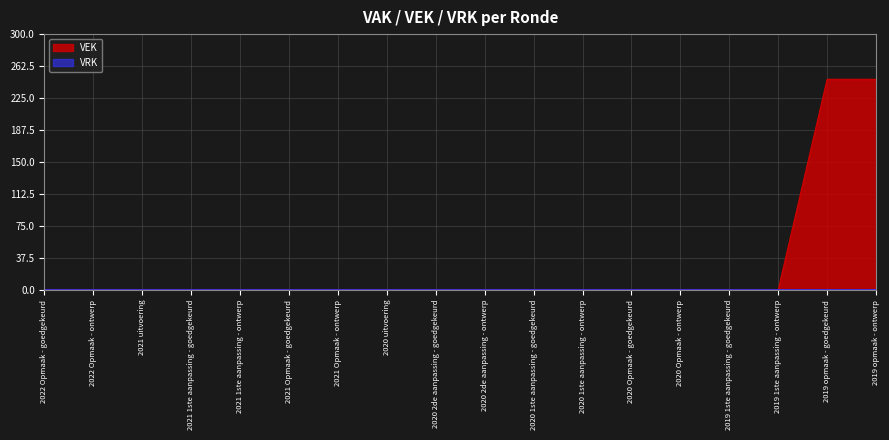

Between 2021 1ste aanpassing - goedgekeurd and 2019 opmaak - goedgekeurd, which is larger?

2019 opmaak - goedgekeurd